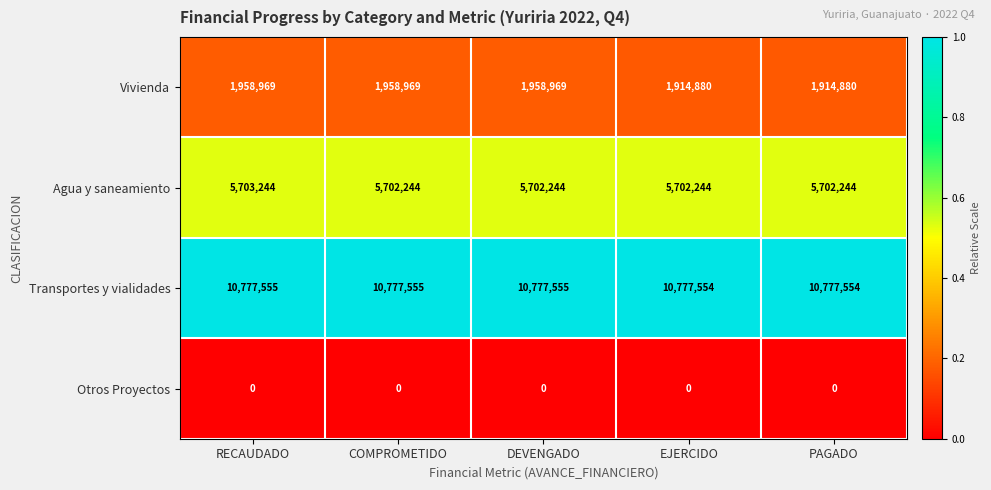

What is the greatest value displayed?

10777555